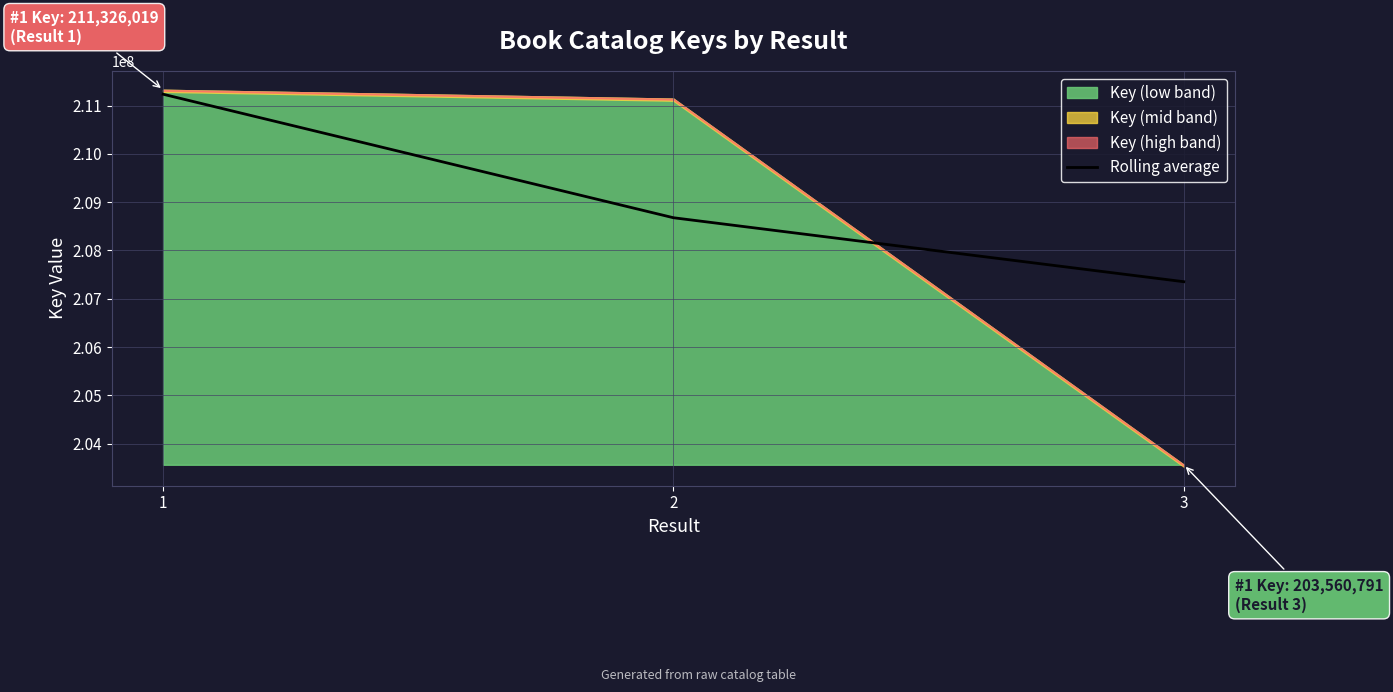

Which has a higher value, 1 or 3?

1